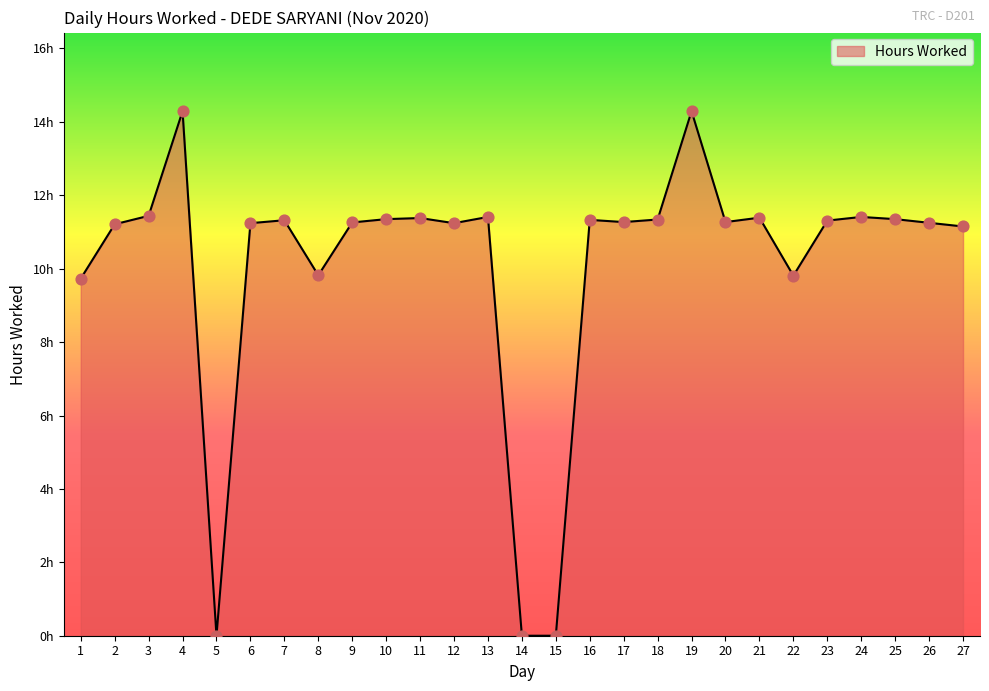

What is the ratio of the value at 23 to the value at 2?

1.0